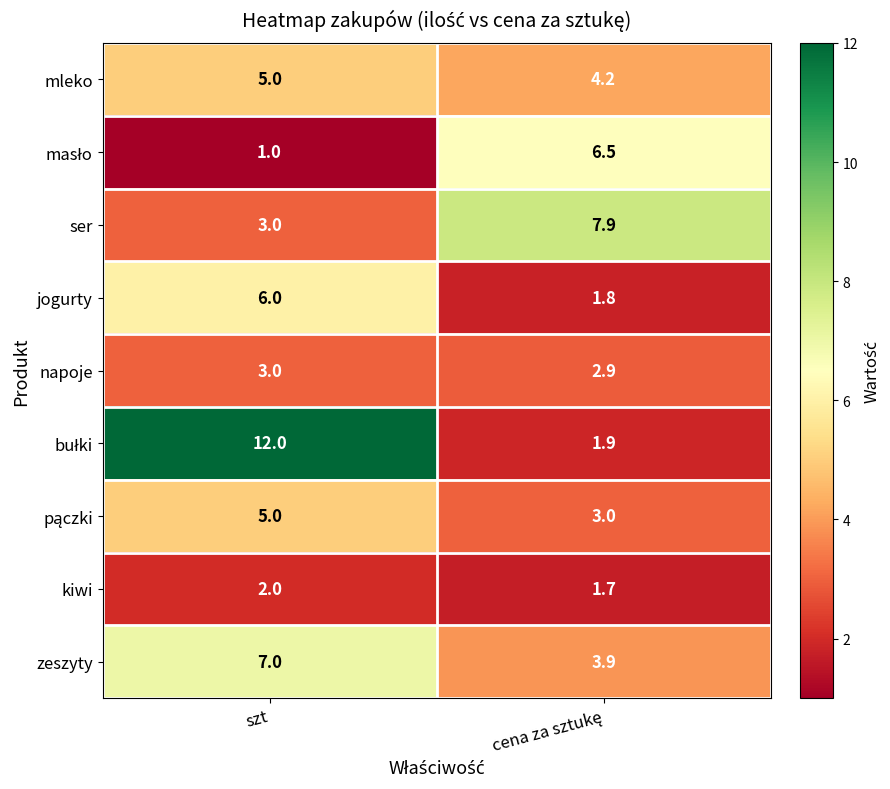

At which category does the chart reach its peak across all series?

szt